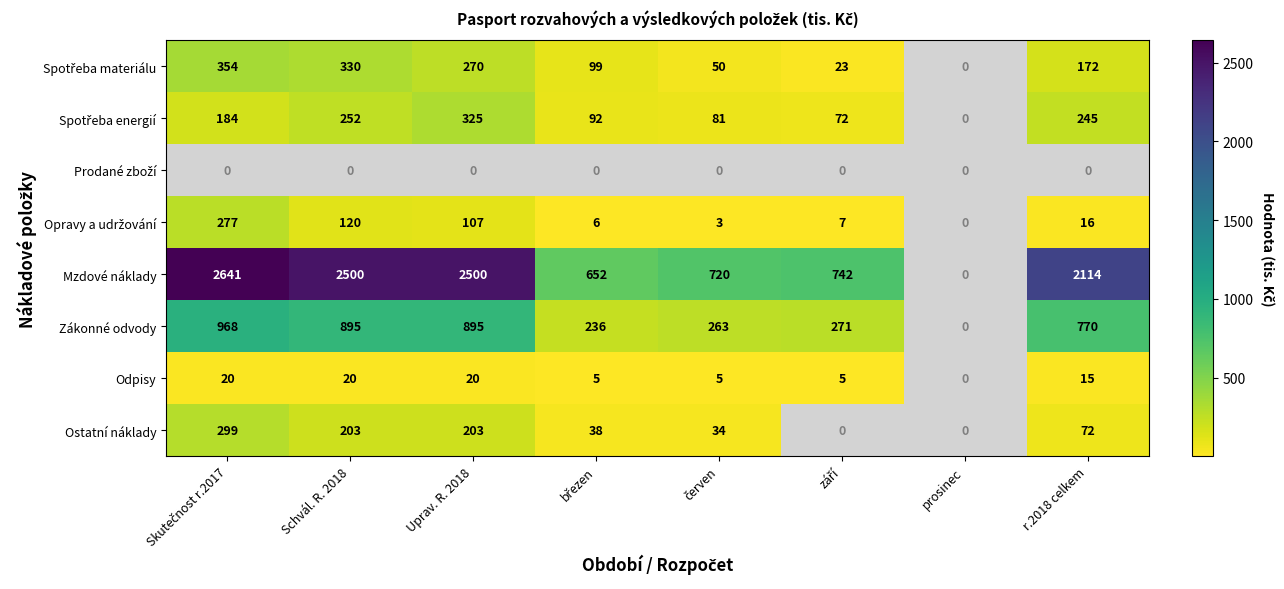

The Mzdové náklady series shows 2114 at r.2018 celkem. True or false?

True